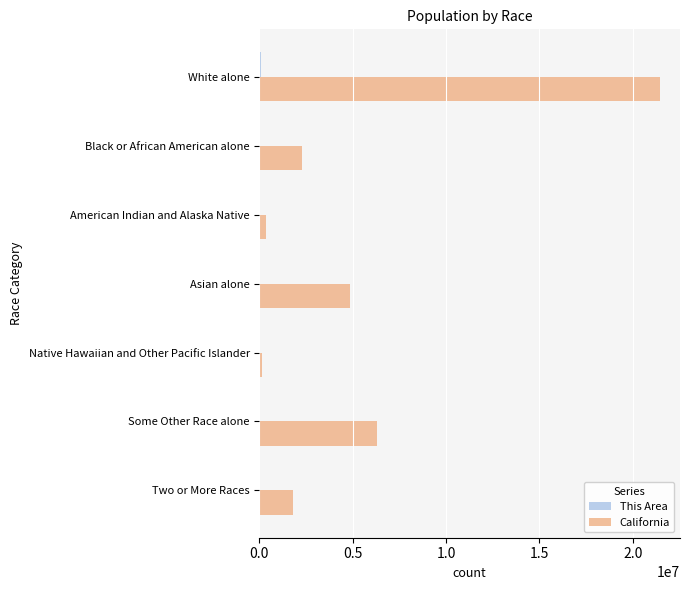

At which label is California closest to 10799160?

Some Other Race alone